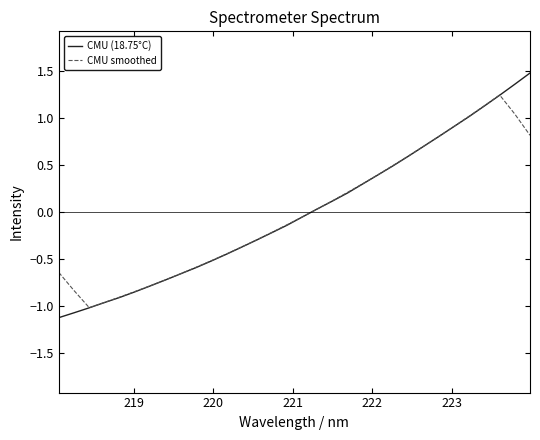

Which series has the widest spread of values?

CMU (18.75°C)